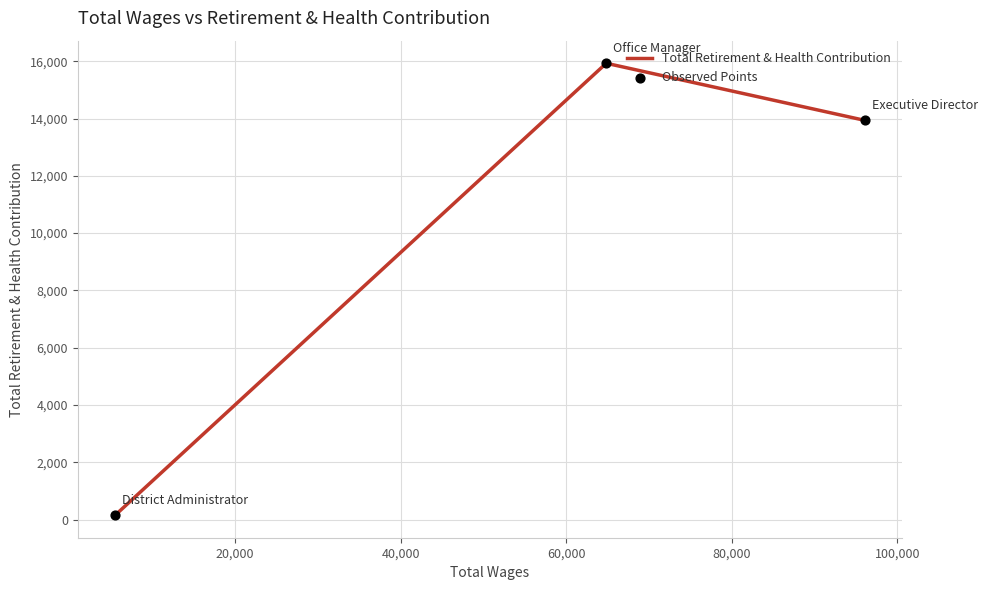

At how many categories does at least one series exceed 7528?

2